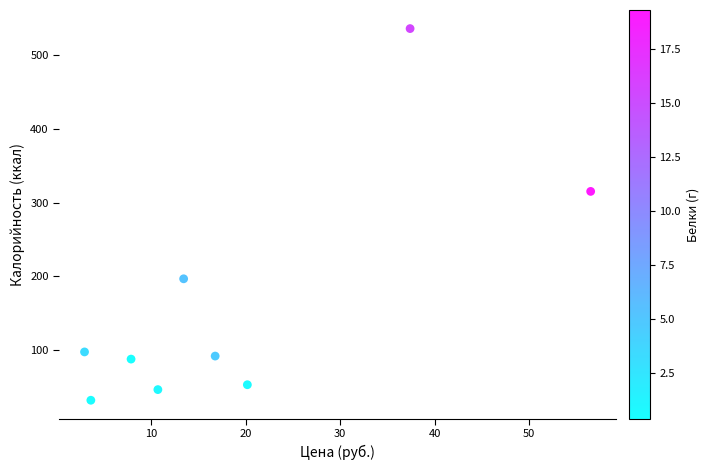

What is the average X value?

18.8